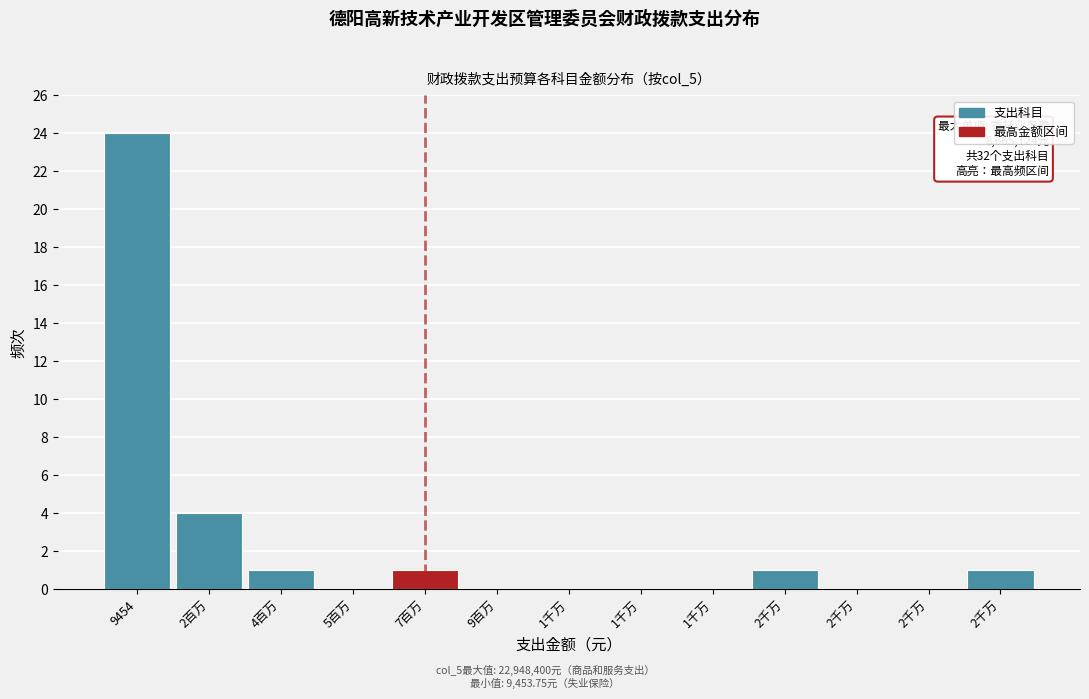

How many series are shown in this chart?

1